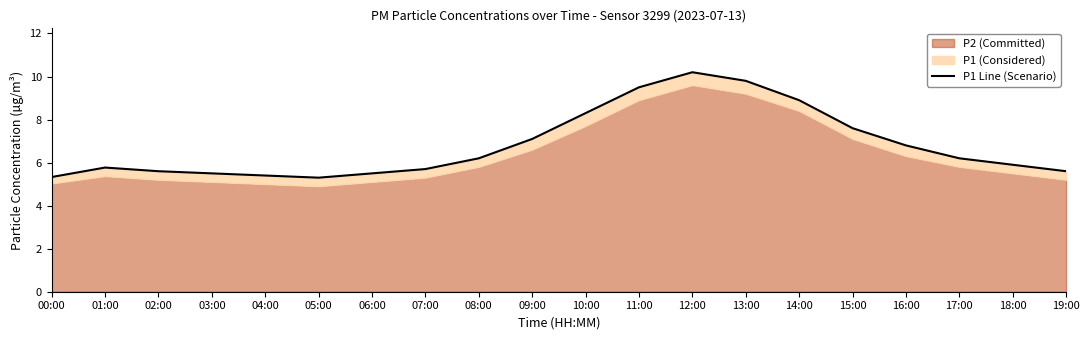

Which has a higher value, 15:00 or 09:00?

15:00